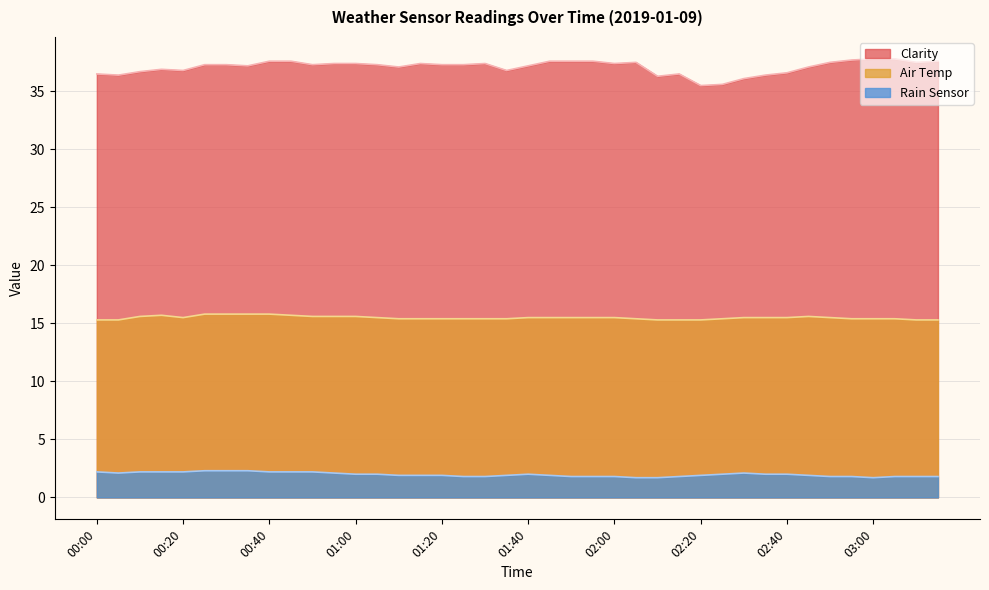

True or false: Rain Sensor and Air Temp cross at least once.

False